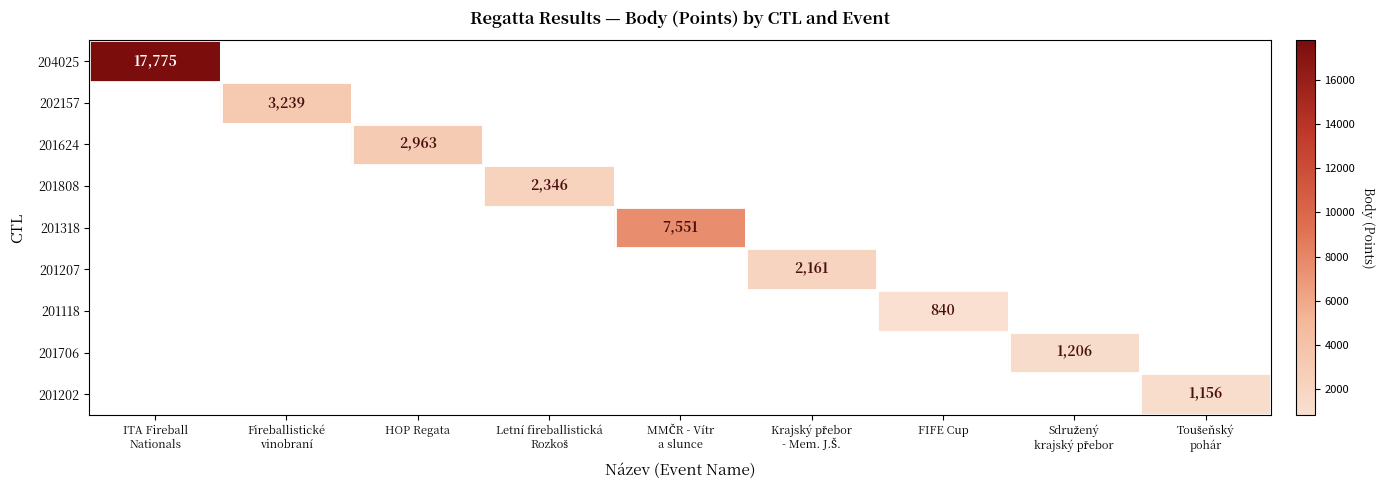

What is the sum of the 201202 values at HOP Regata and Toušeňský pohár?

1156